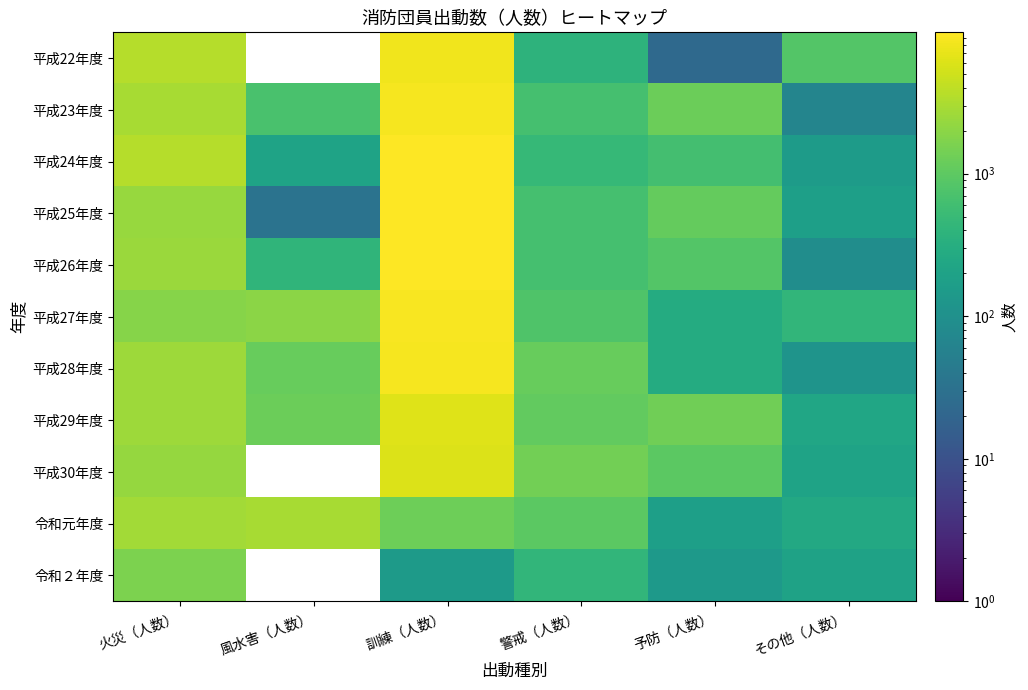

What value does the 平成26年度 series have at 警戒（人数）?

661.0